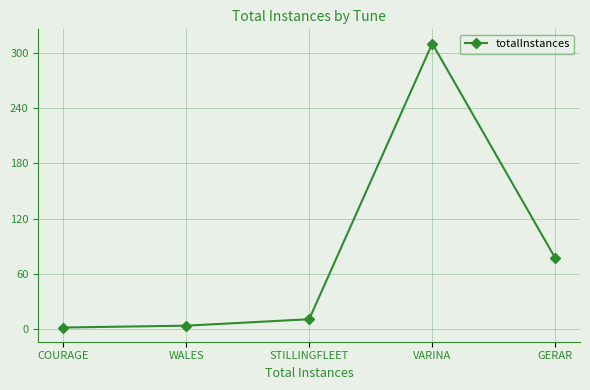

Does the chart have visible grid lines?

Yes